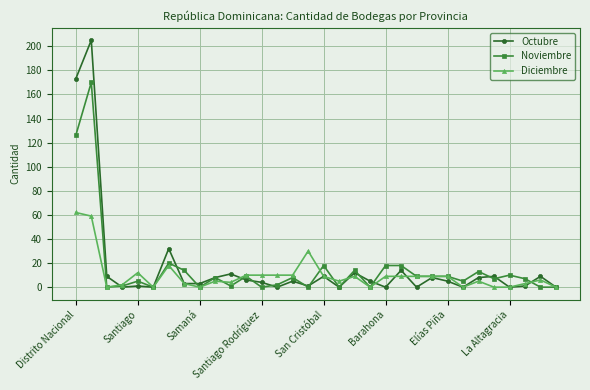

At how many categories does at least one series exceed 123?

2